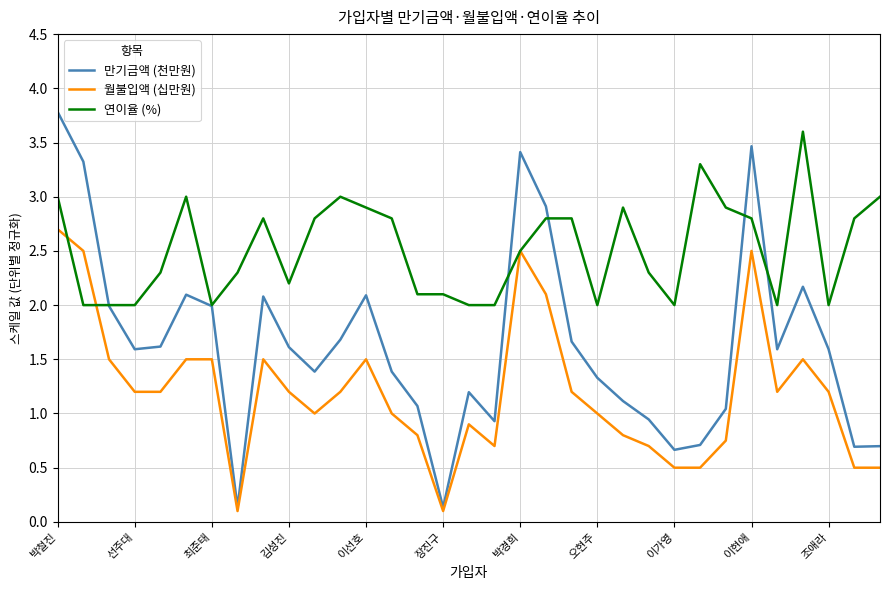

Which series has the largest total across all categories?

연이율 (%)